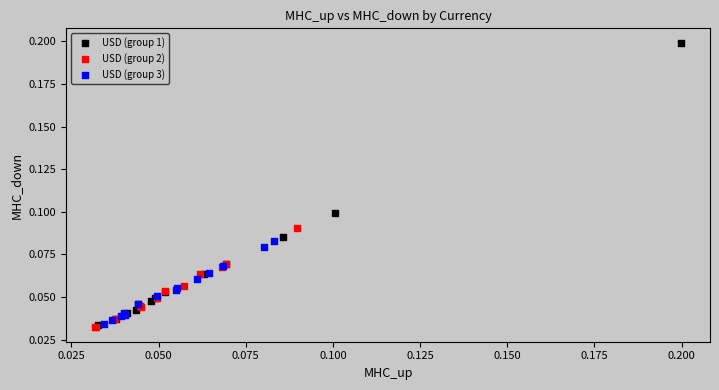

Which series has the widest spread of Y values?

USD (group 1)